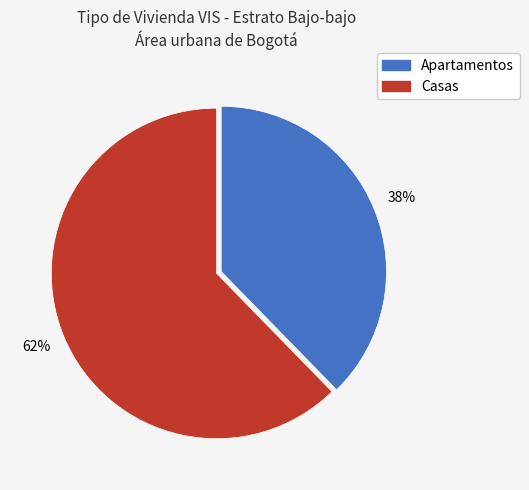

Does Casas account for over 50% of the chart?

Yes